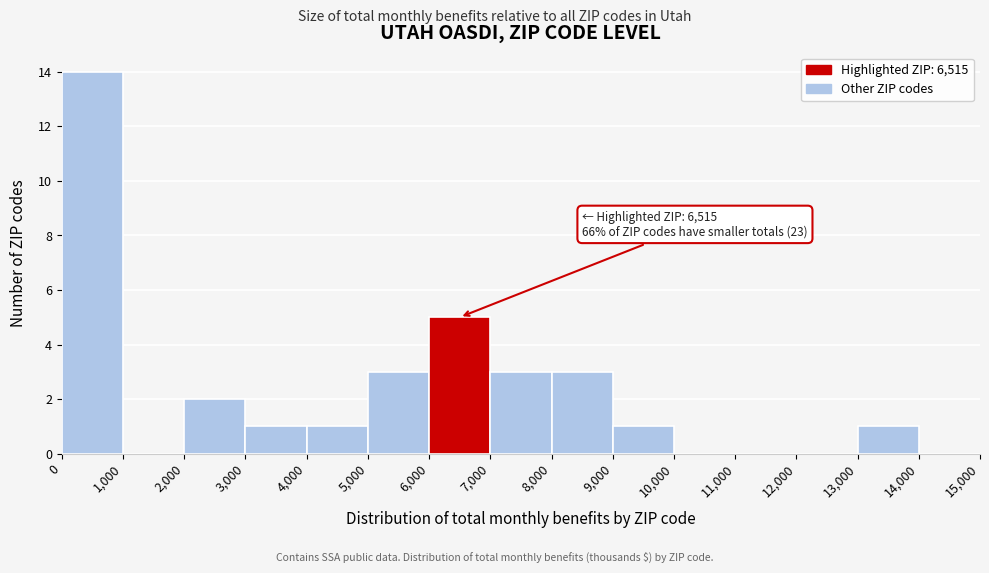

Over which range of the x-axis is the bar tallest?

0 to 1,000